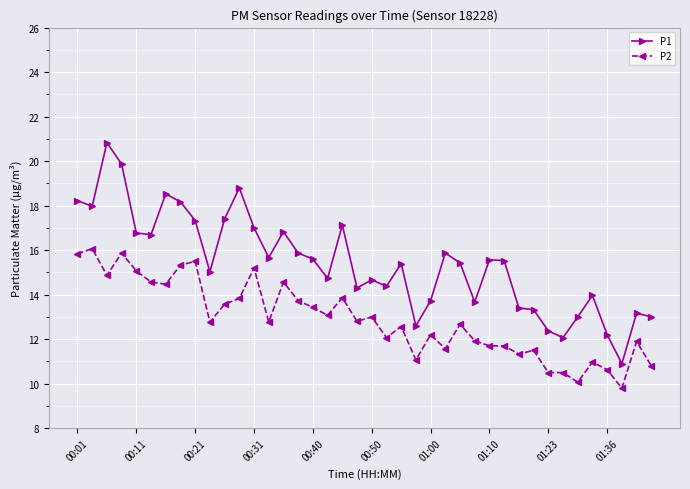

Does the chart display data point markers on the line(s)?

Yes